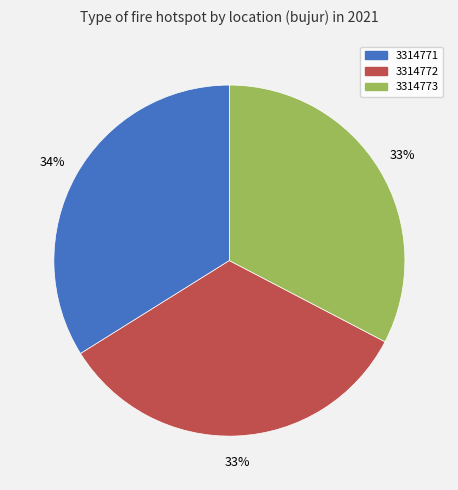

The 3314772 slice represents 33% of the pie. True or false?

True